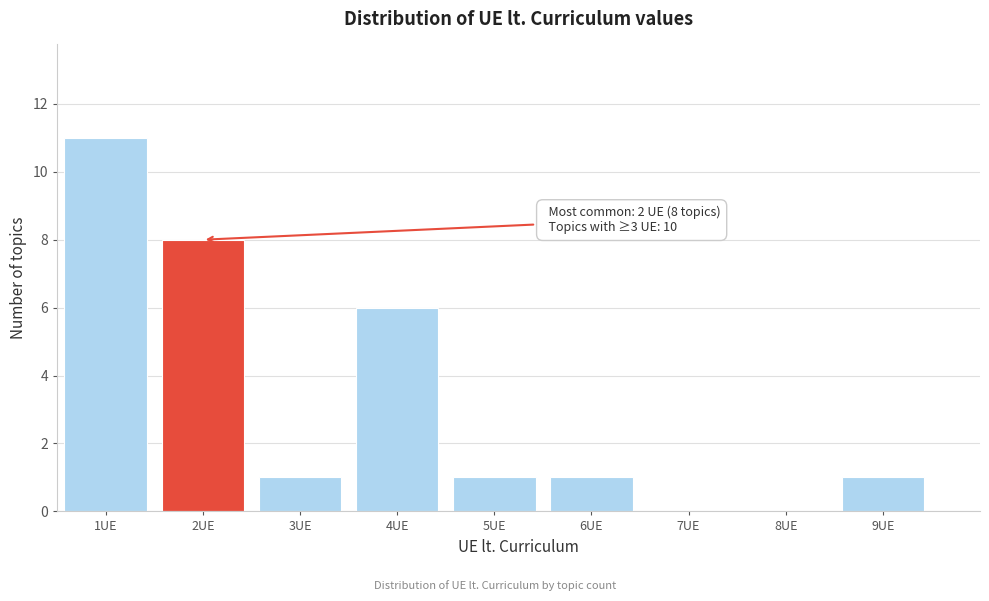

Which range on the x-axis has the tallest bar?

0.5 to 1.5